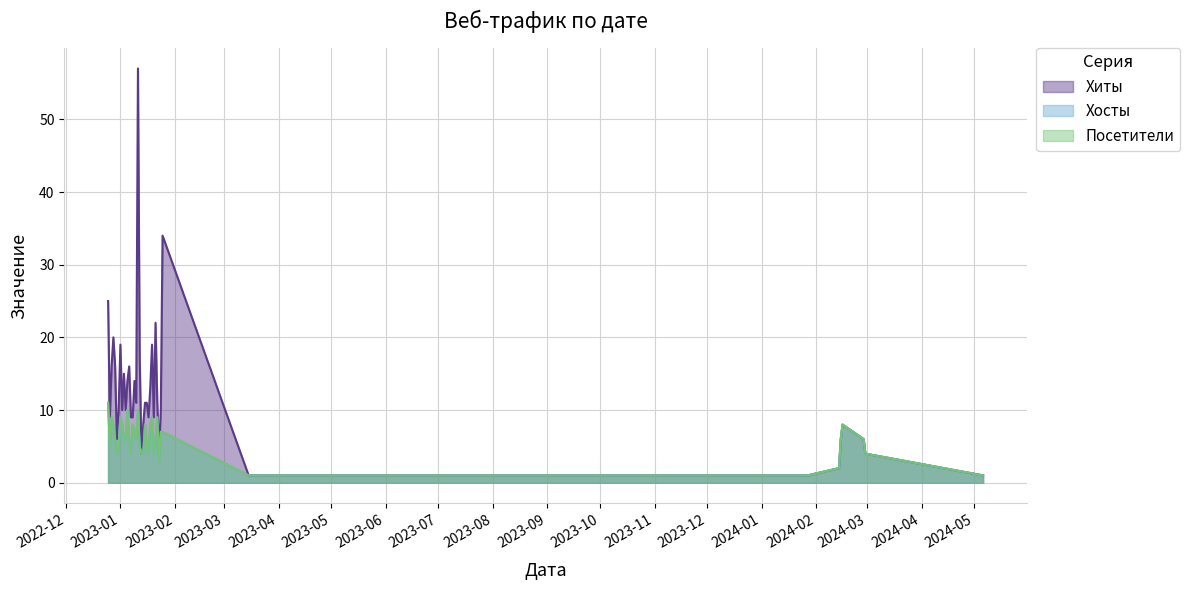

The Хиты series shows 9 at 2023-01-20. True or false?

True